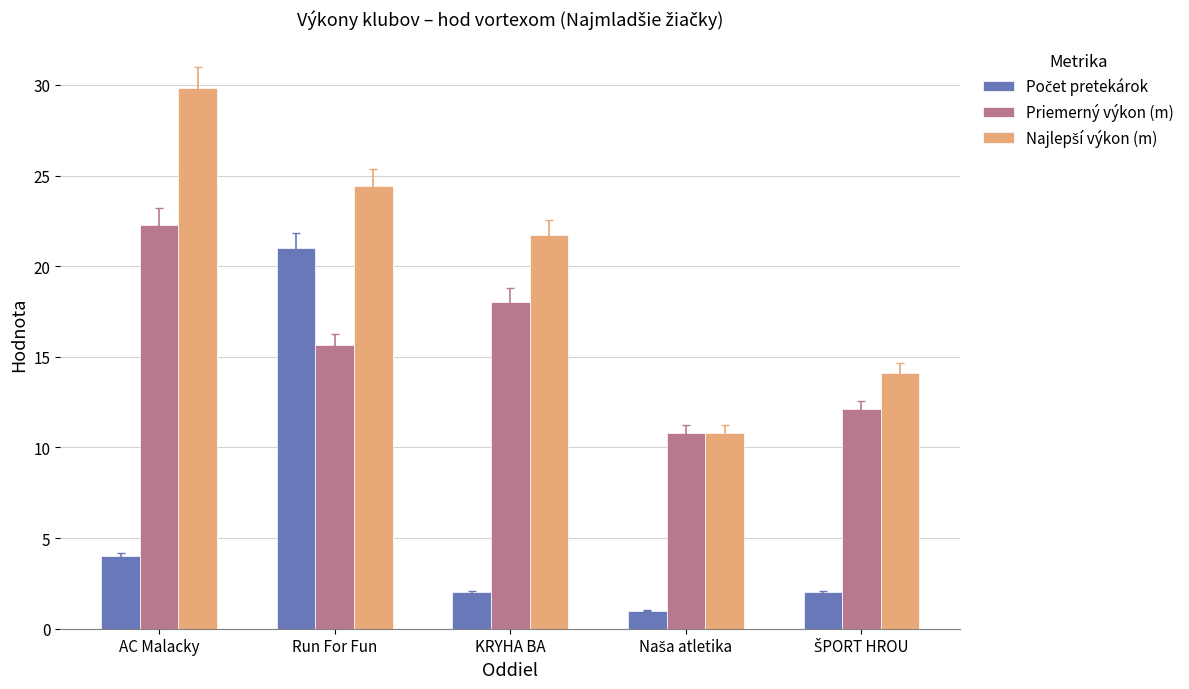

Does the chart contain stacked bars?

No